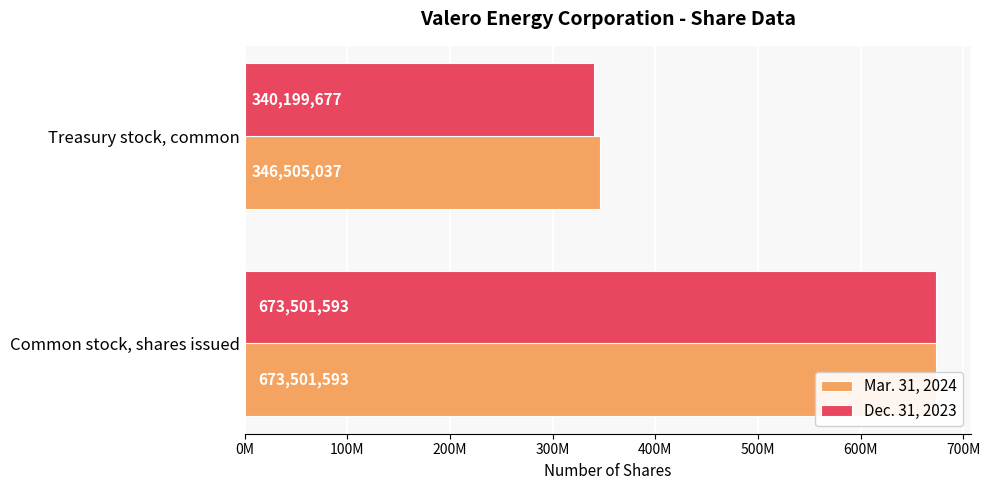

Count the Dec. 31, 2023 values in the range 340199677 to 673501593.

2